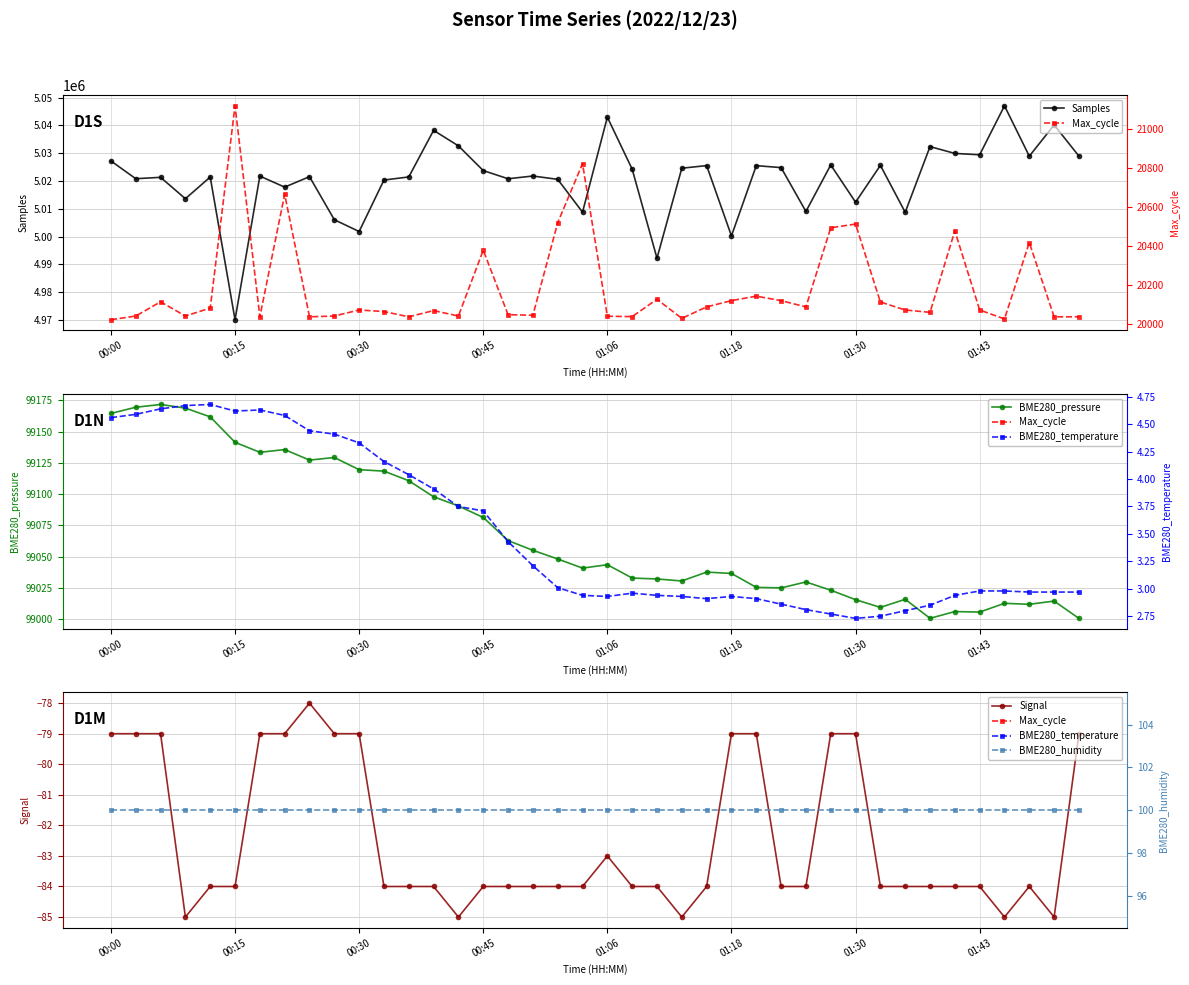

Is this an area chart (filled region under the line)?

No